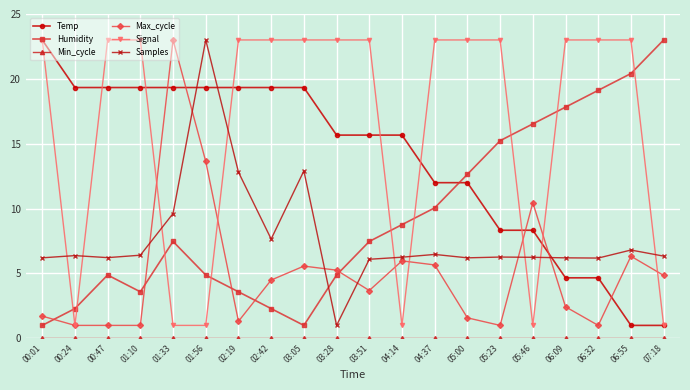

Is this an area chart (filled region under the line)?

No